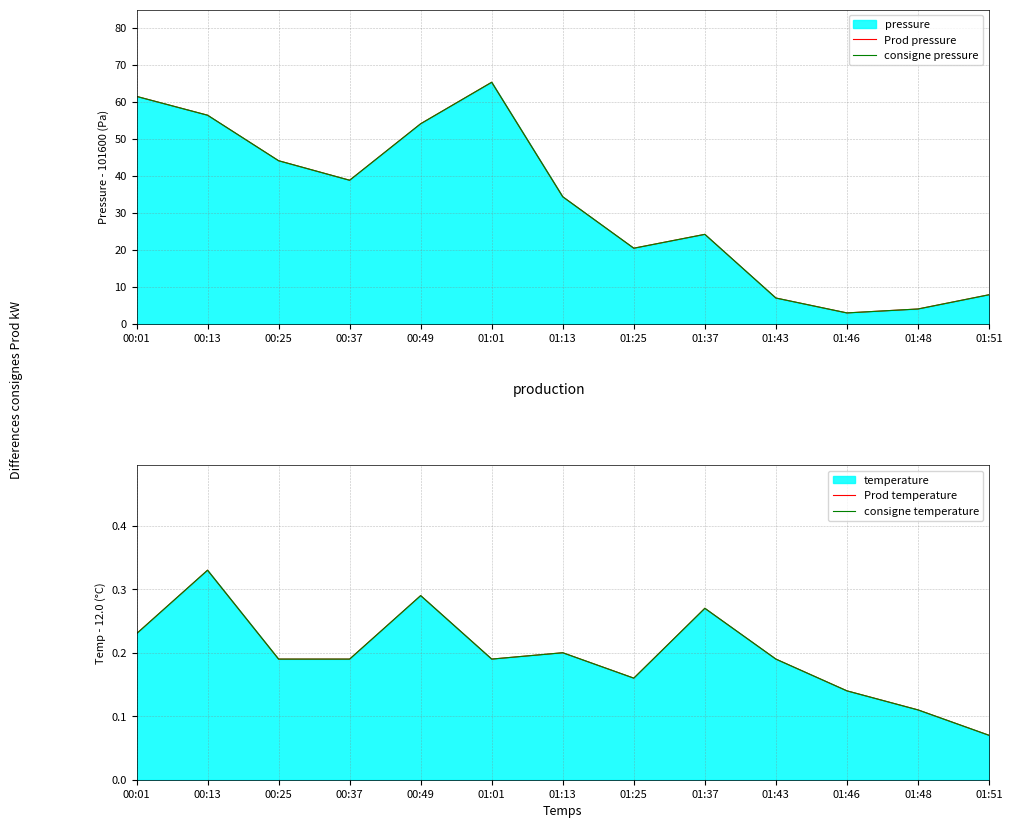

Read the consigne temperature value at 01:13.

0.2